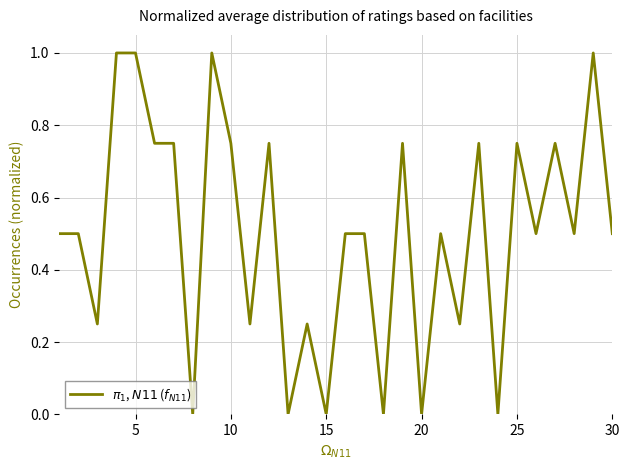

What is the maximum value shown in the chart?

1.0